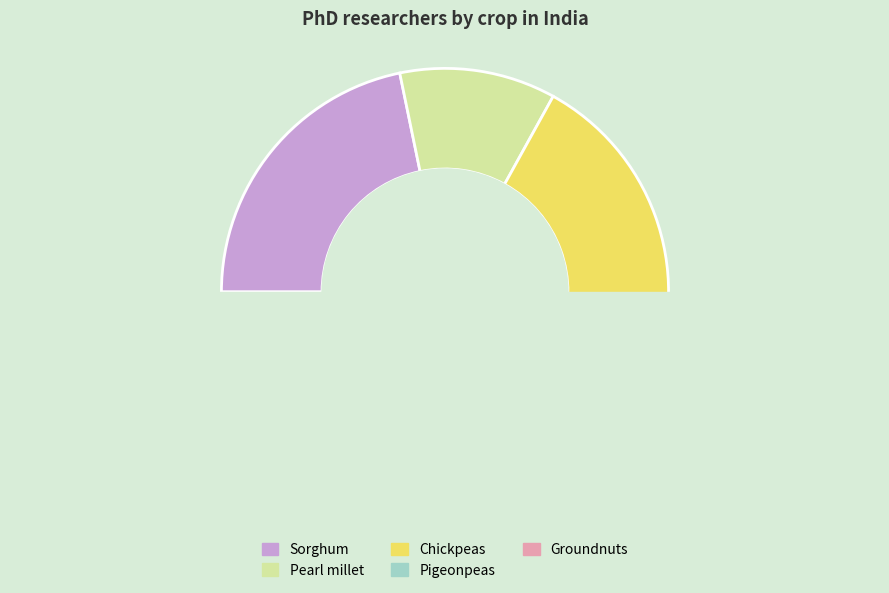

To the nearest percent, what is the combined percentage of Groundnuts and Chickpeas?

44%